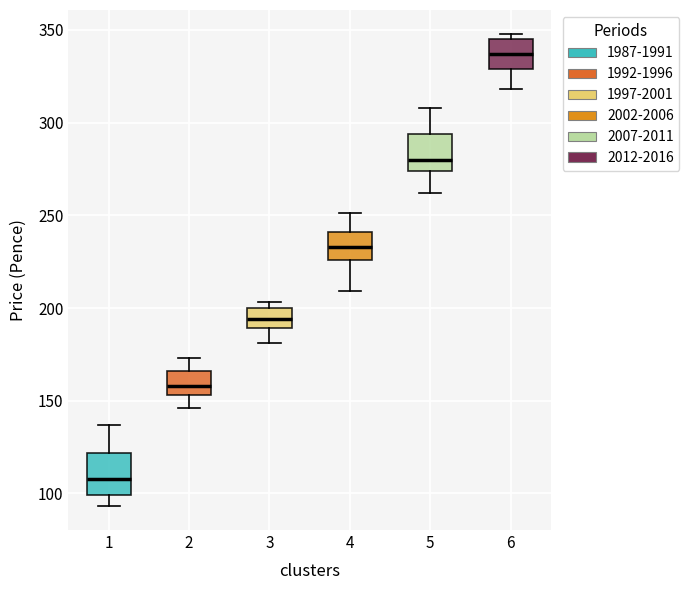

Which box has the lowest median line?

1